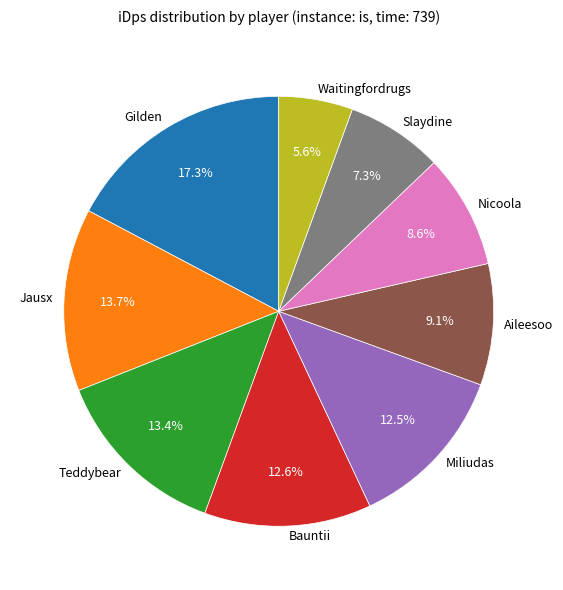

What is the smallest slice in the pie chart?

Waitingfordrugs